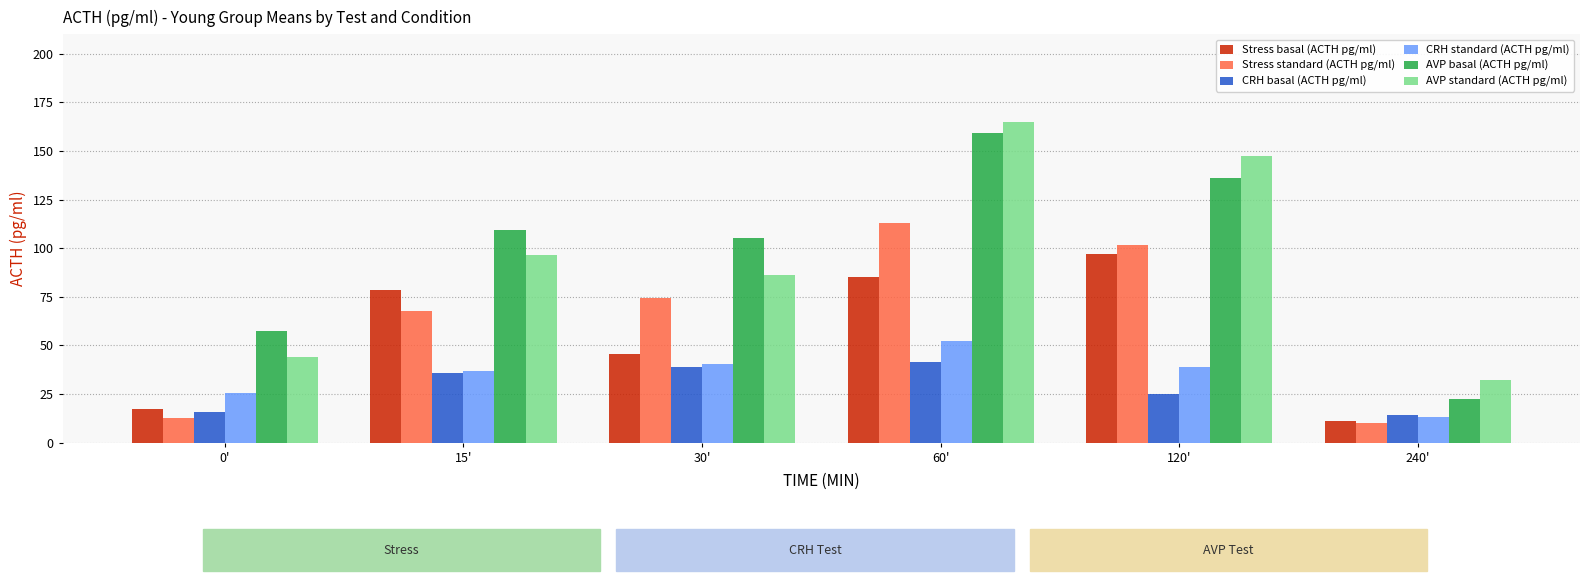

Which category has the highest value in the Stress basal (ACTH pg/ml) series?

120'